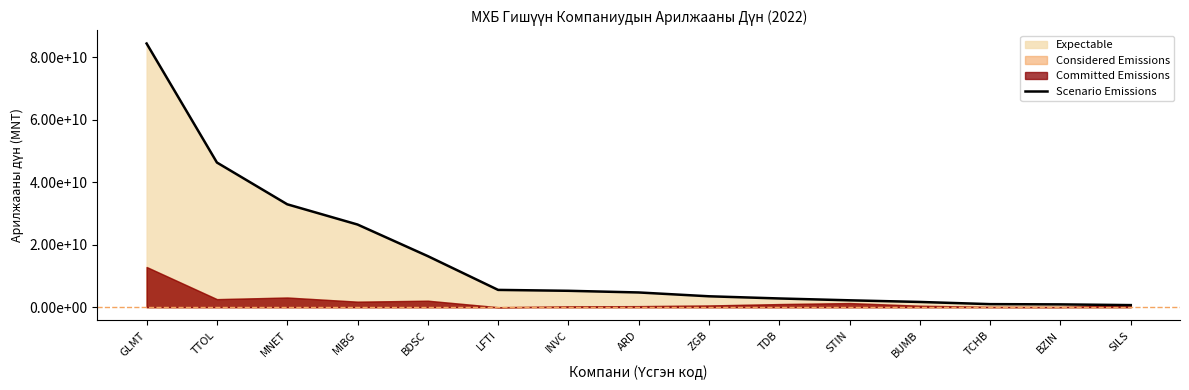

At which label does the data first exceed 4719018559?

GLMT